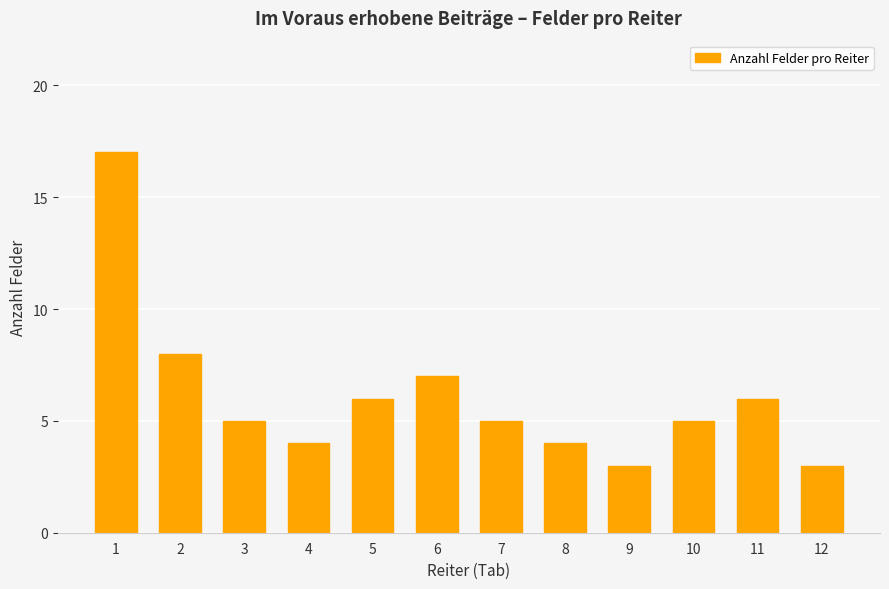

True or false: the data shows 6 at 11.

True